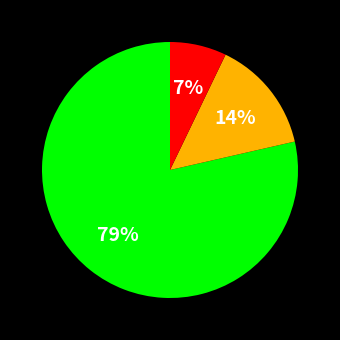

To the nearest percent, what is the average slice percentage?

33%